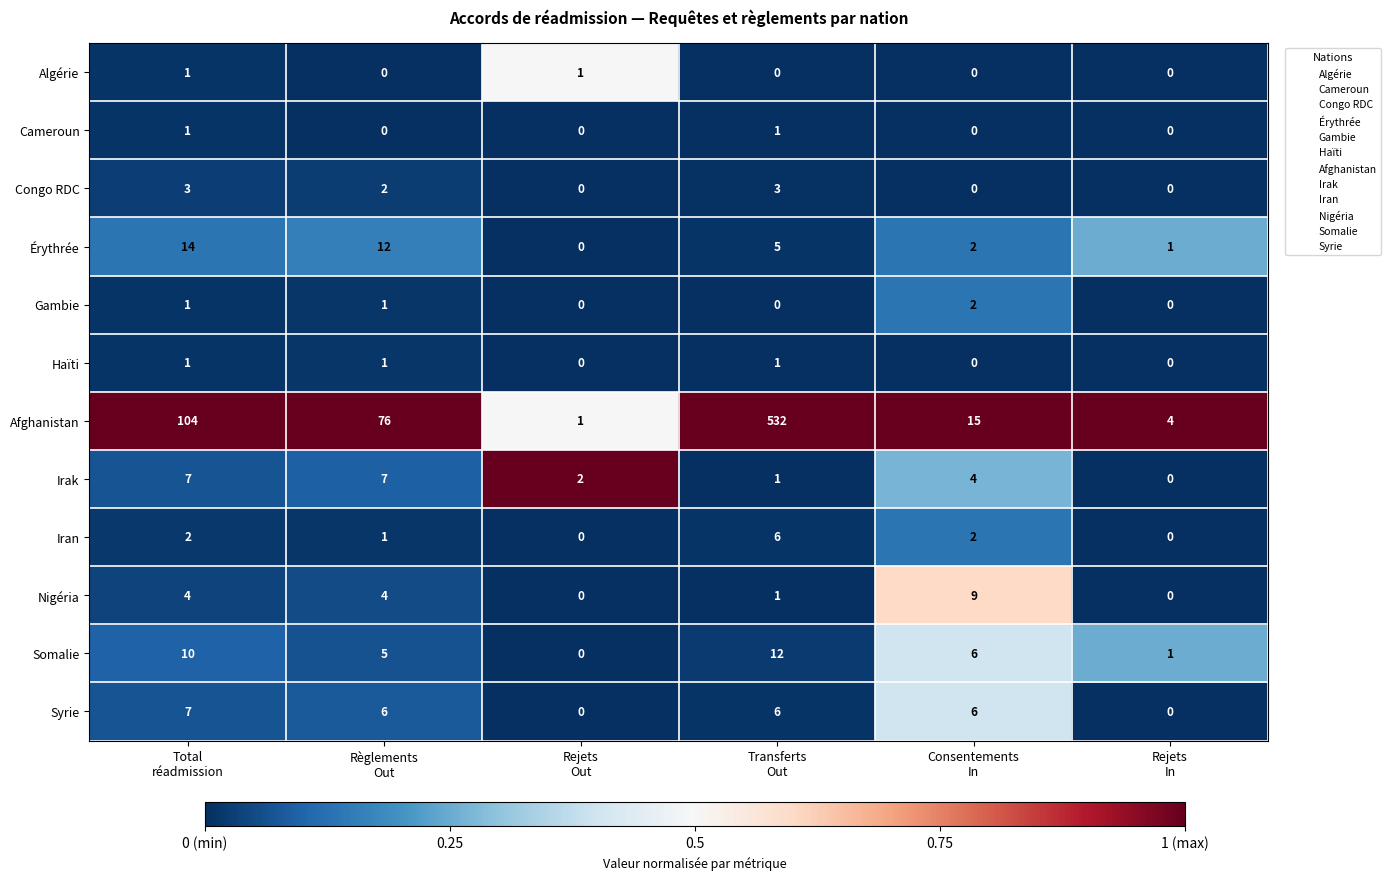

What is the spread (max minus min) of values at Consentements
In?

15